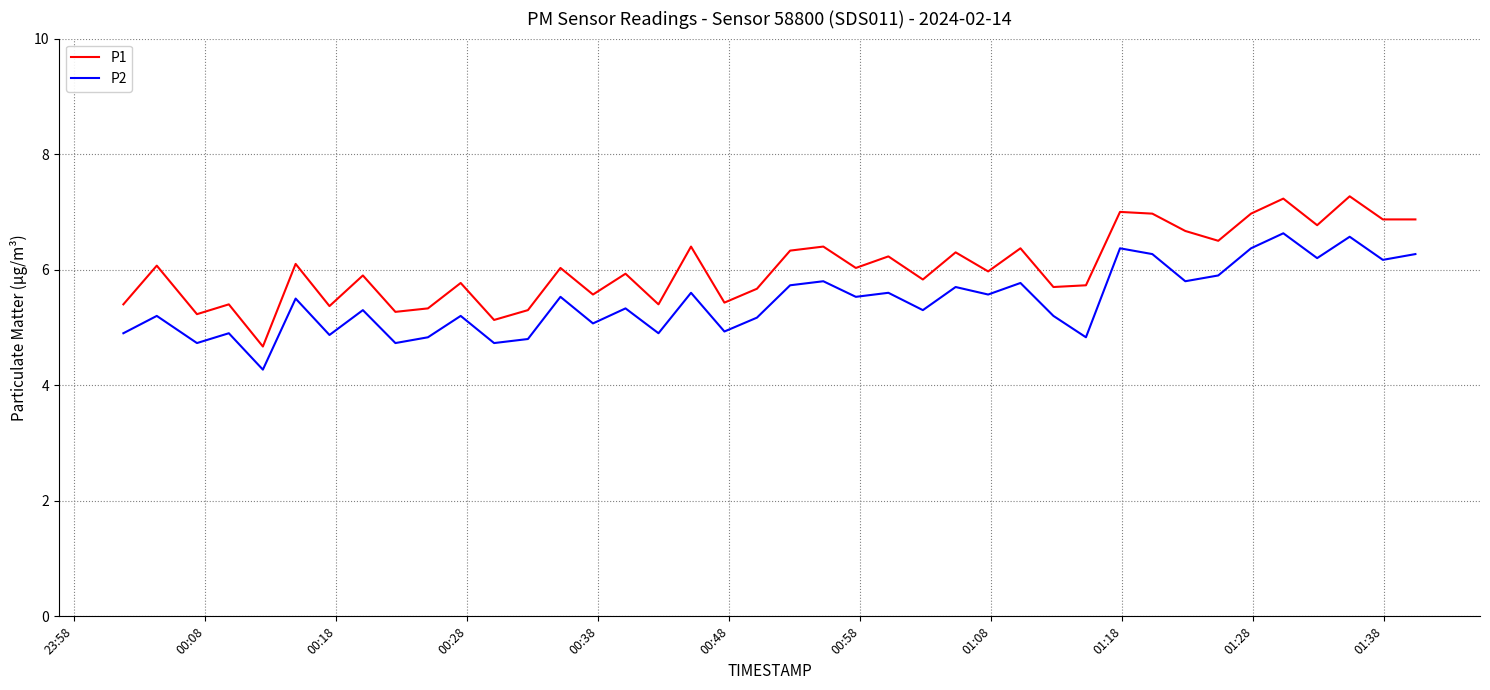

True or false: P2 and P1 cross at least once.

False